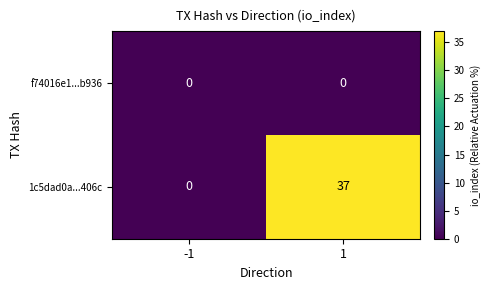

Reading left to right, transcribe all the data shown in this chart.

f74016e1...b936: -1=0	1=0
1c5dad0a...406c: -1=0	1=37